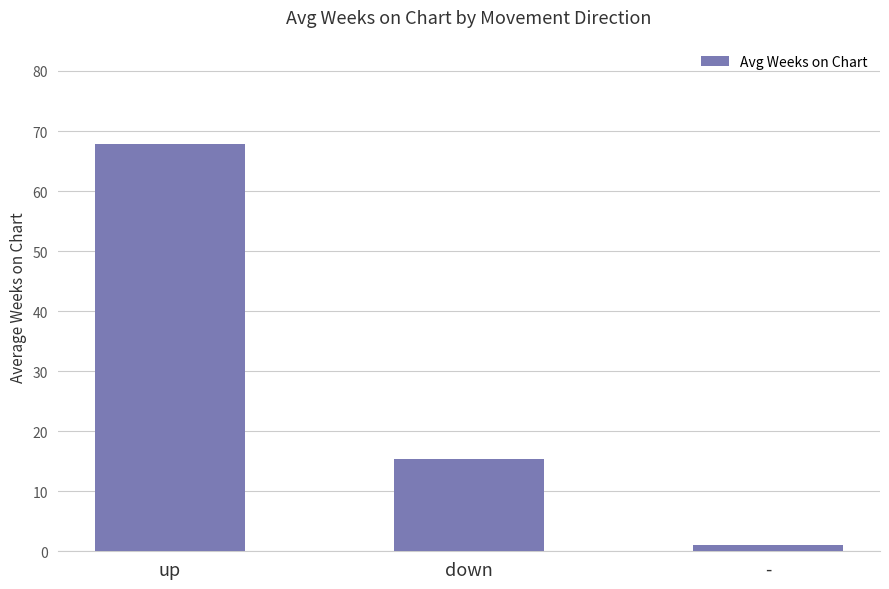

Read the value at -.

1.0